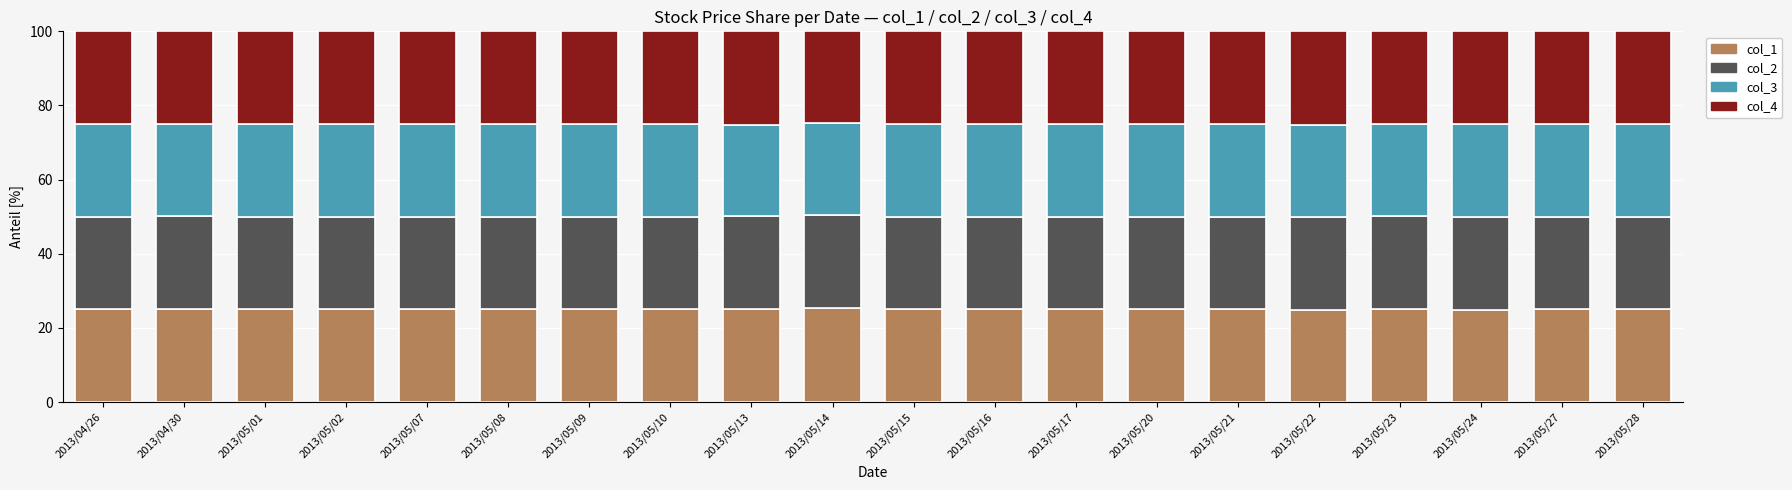

What is the minimum value for col_1?

24.9